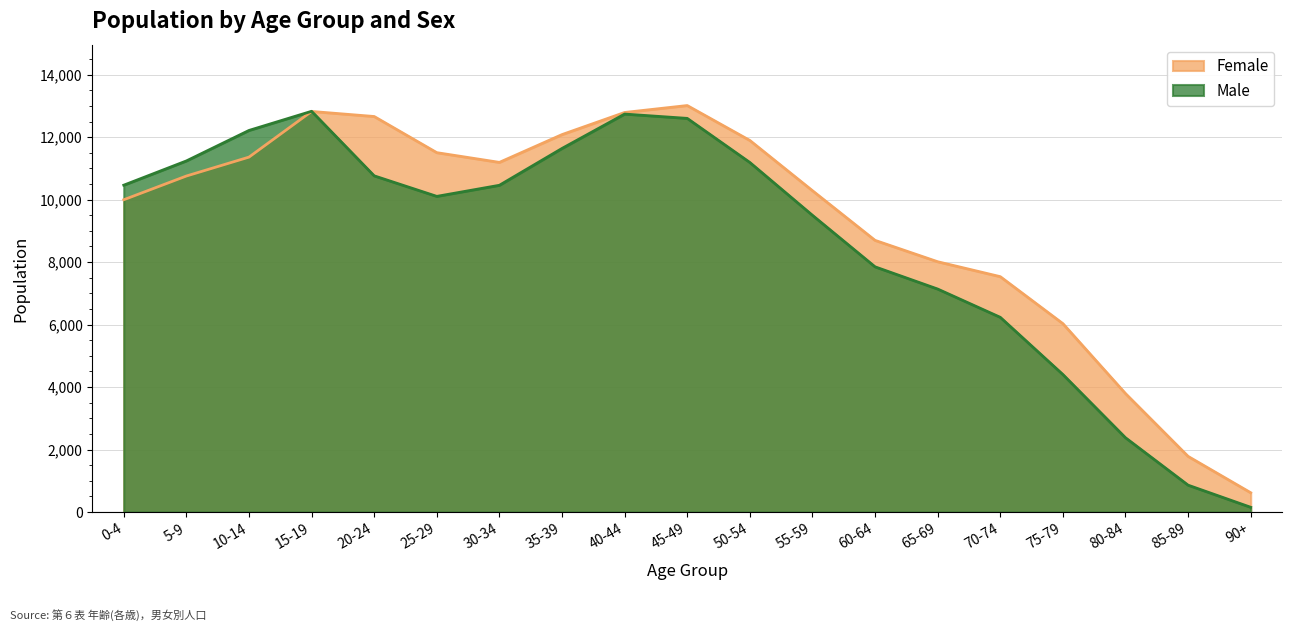

Between 40-44 and 65-69, which series saw the biggest shift?

Male